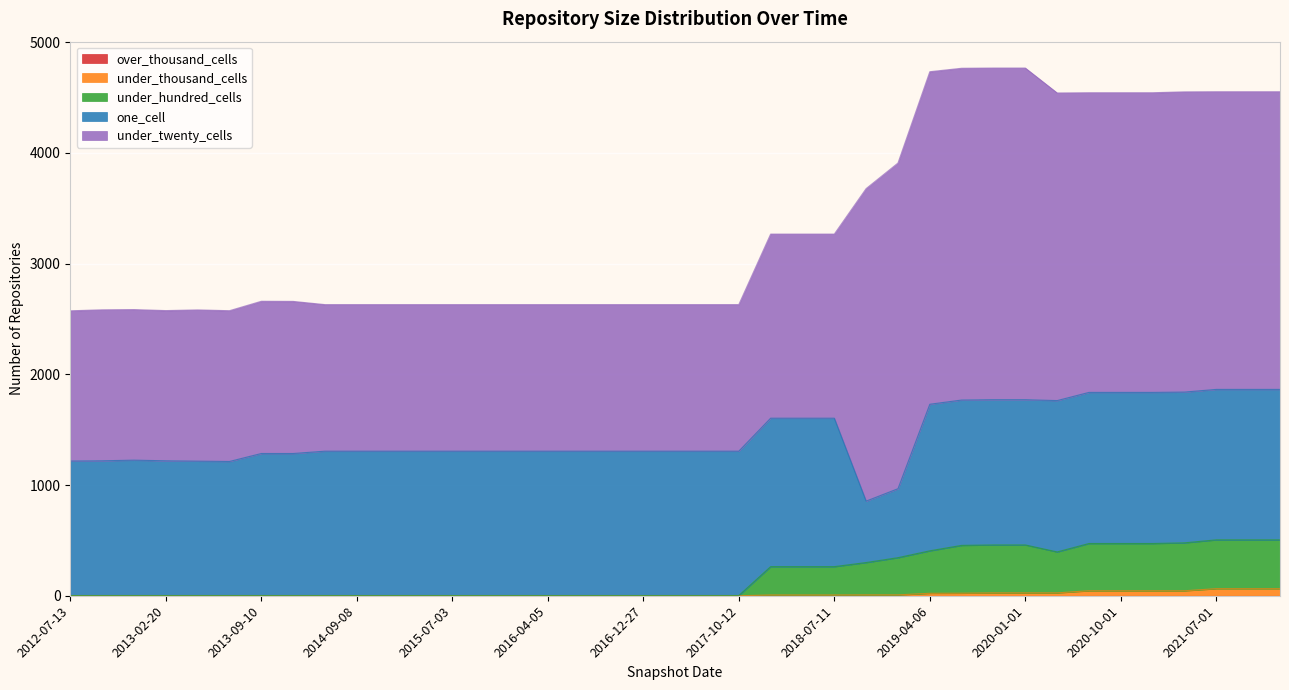

Count the number of categories in the chart.

39